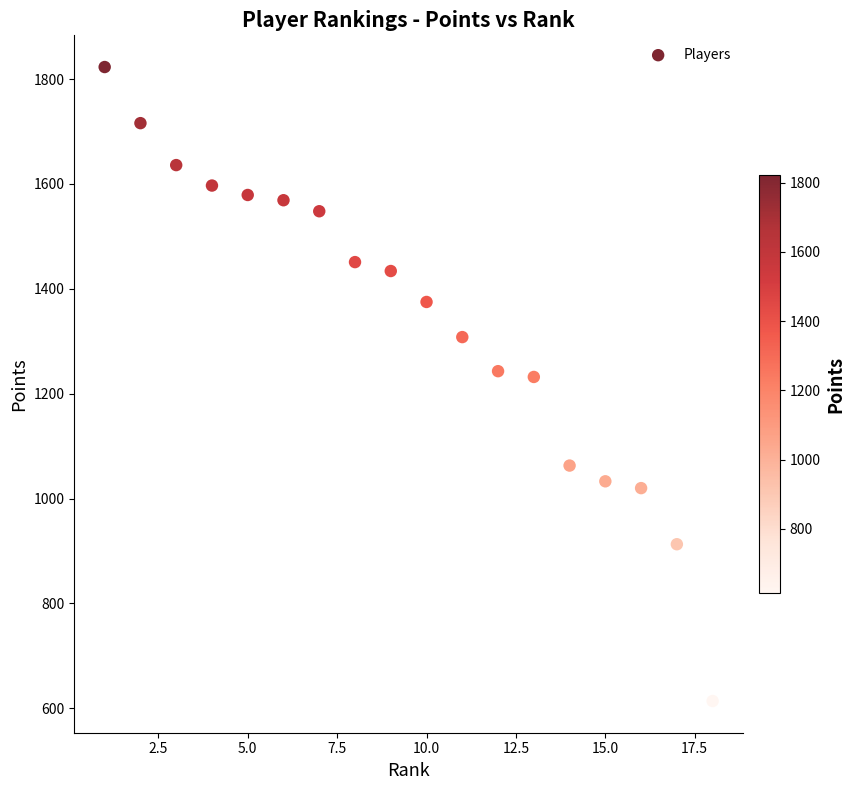

What is the range of Y values (max minus min)?

1209